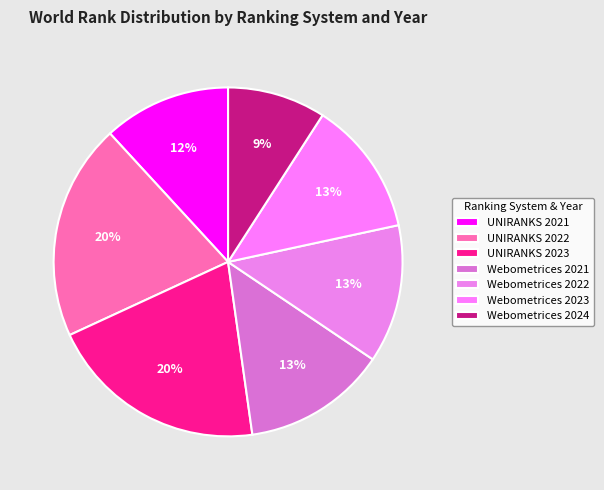

How many segments does this pie chart have?

7